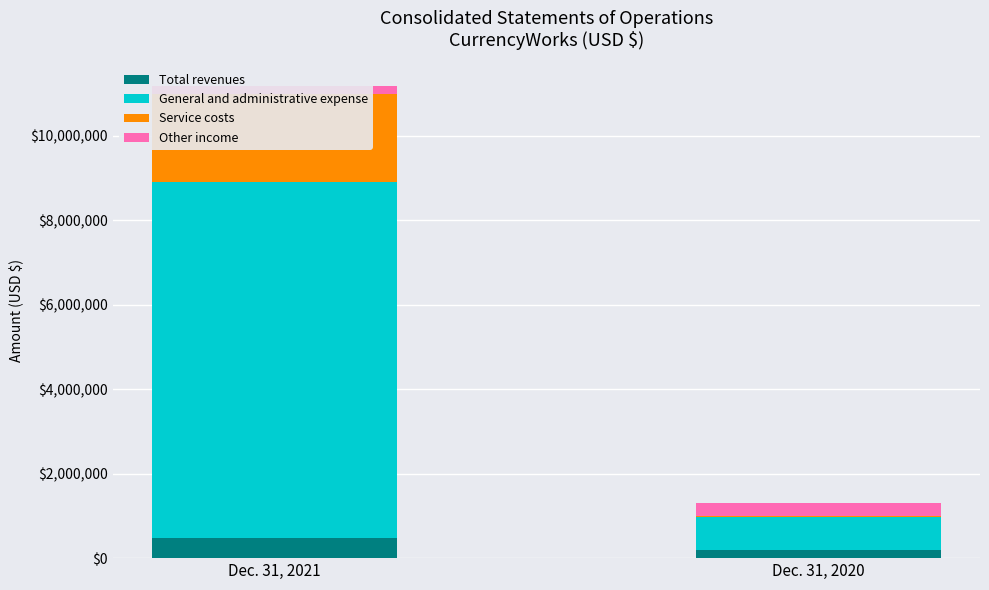

At how many categories does at least one series exceed 4564055?

1